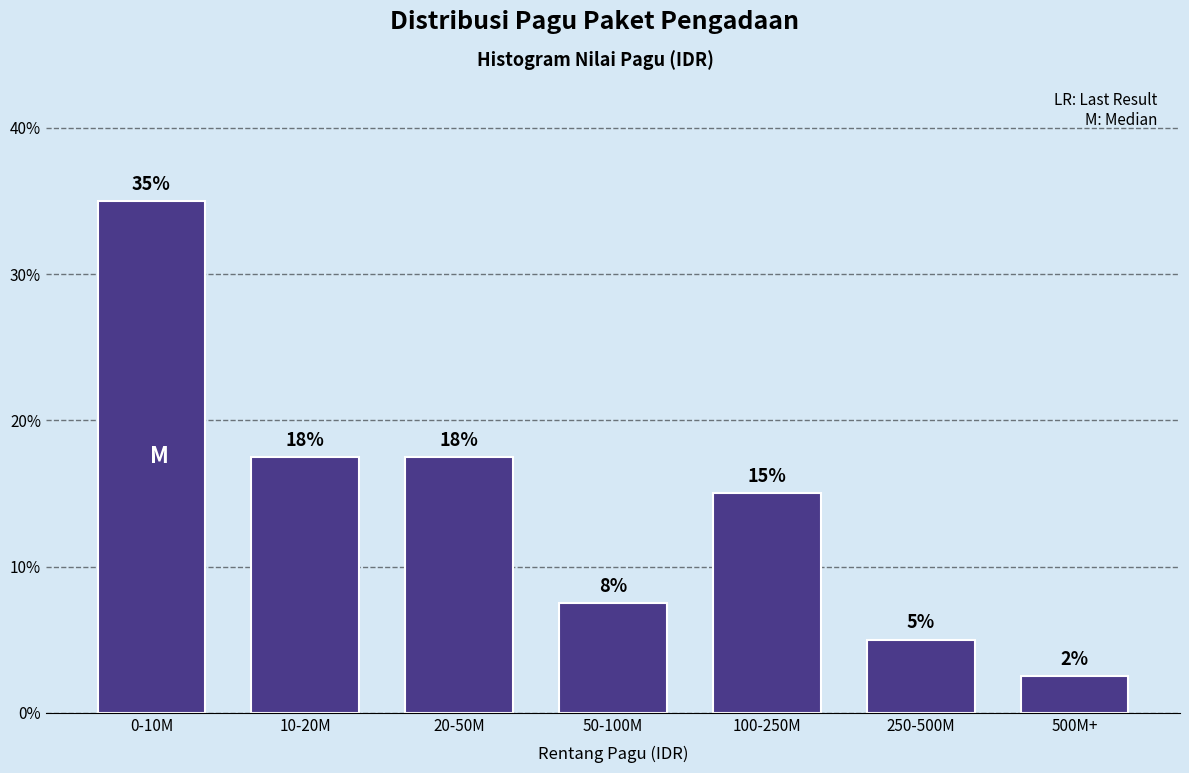

How many bars are there in total?

7